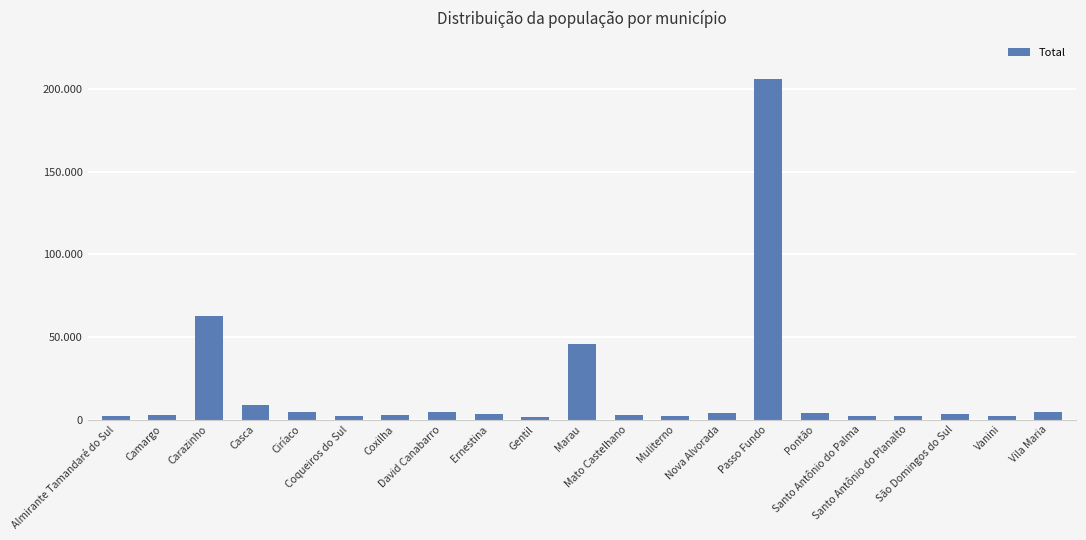

Reading left to right, list all the values displayed in this chart.

1935	2750	62413	9070	4693	2267	2731	4732	3171	1619	45523	2543	1901	3698	206103	3898	2118	2018	3091	2130	4368